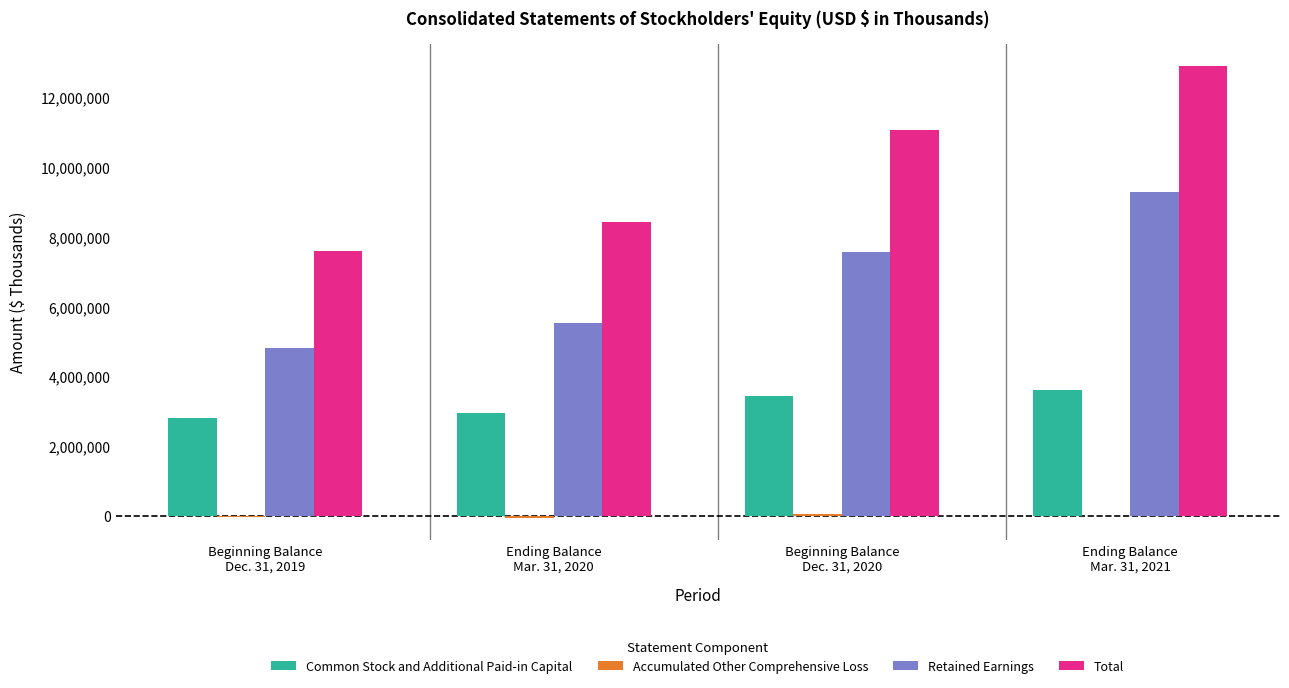

How many series are shown in this chart?

4